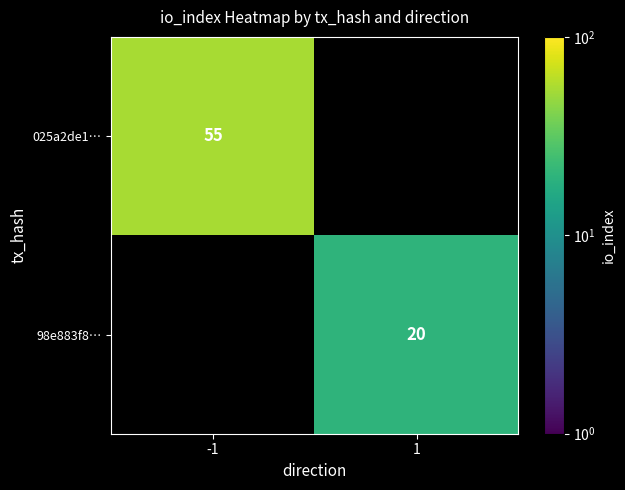

At how many categories does at least one series exceed 49?

1